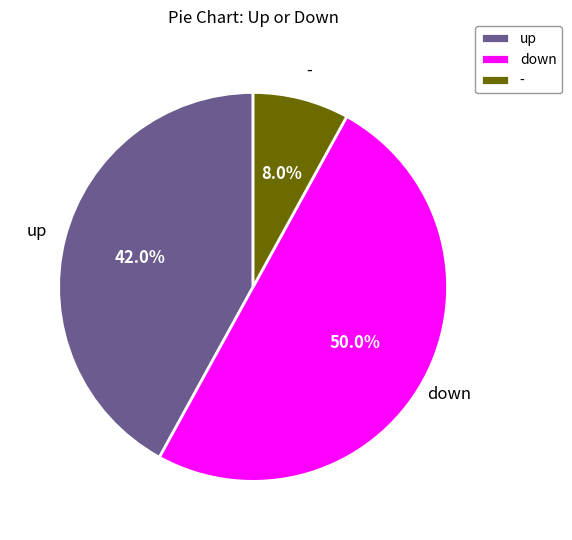

Is the sum of up and down greater than half?

Yes